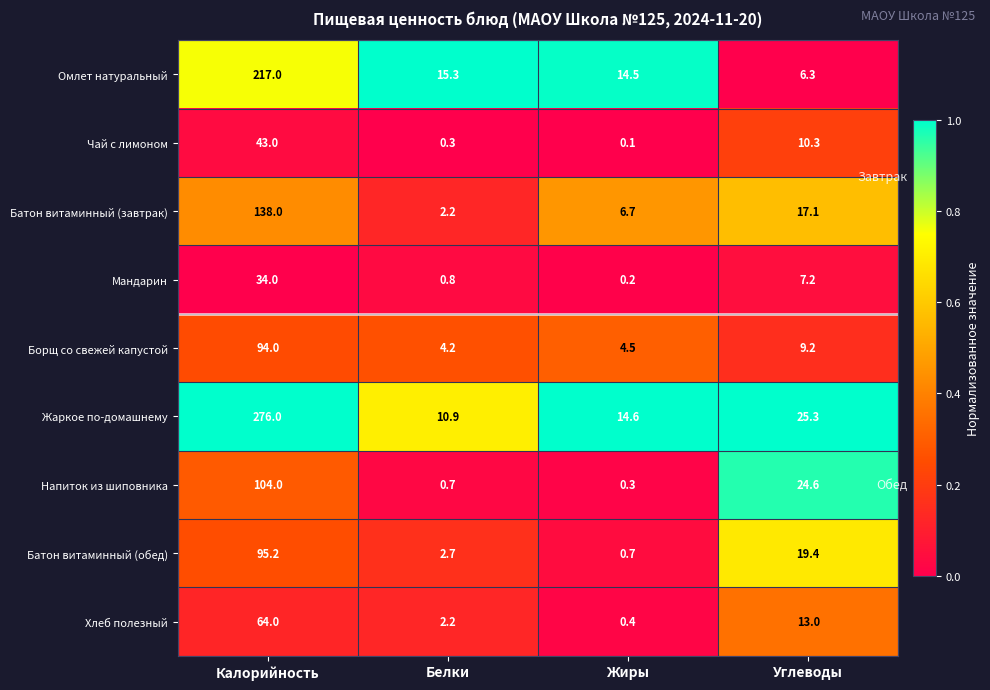

What is the greatest value displayed?

276.0